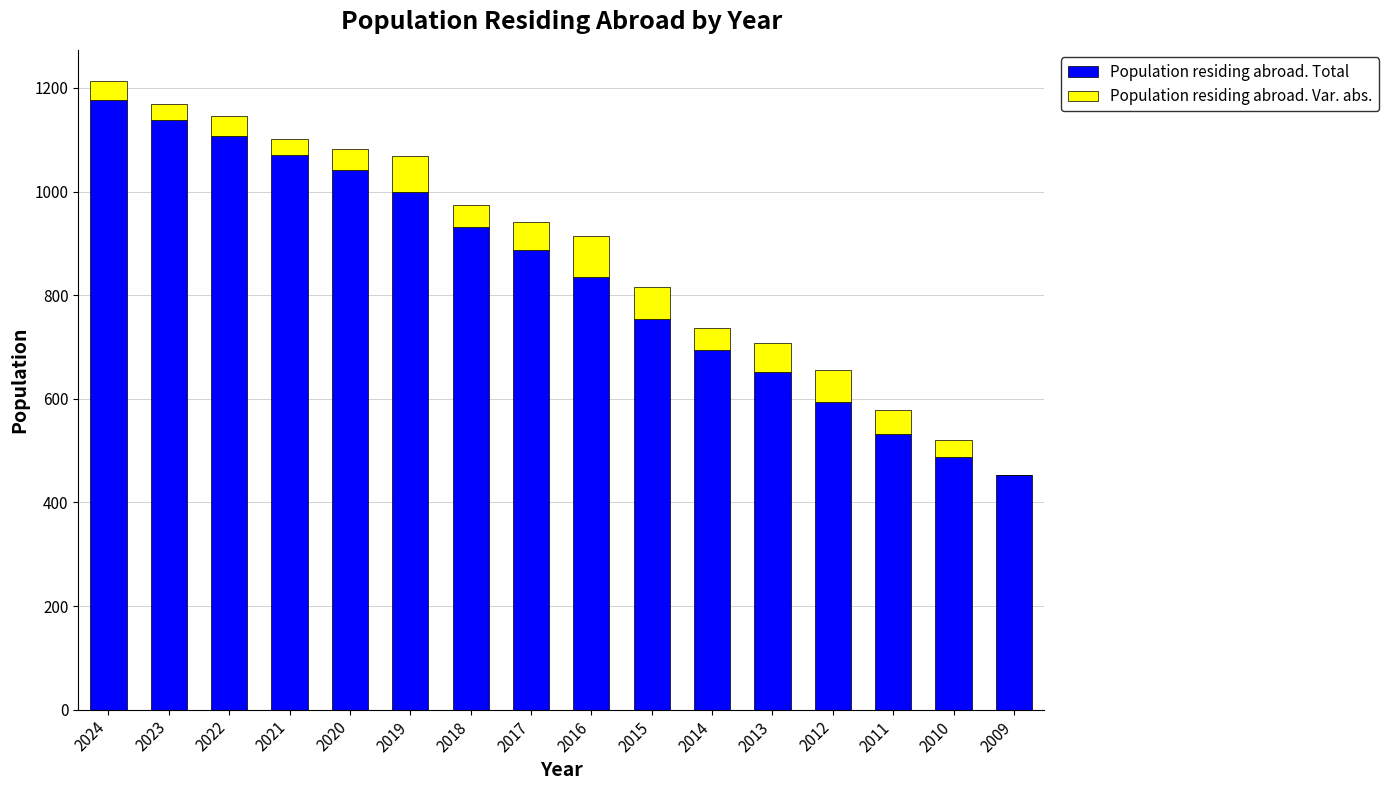

Which category has the highest value in the Population residing abroad. Total series?

2024